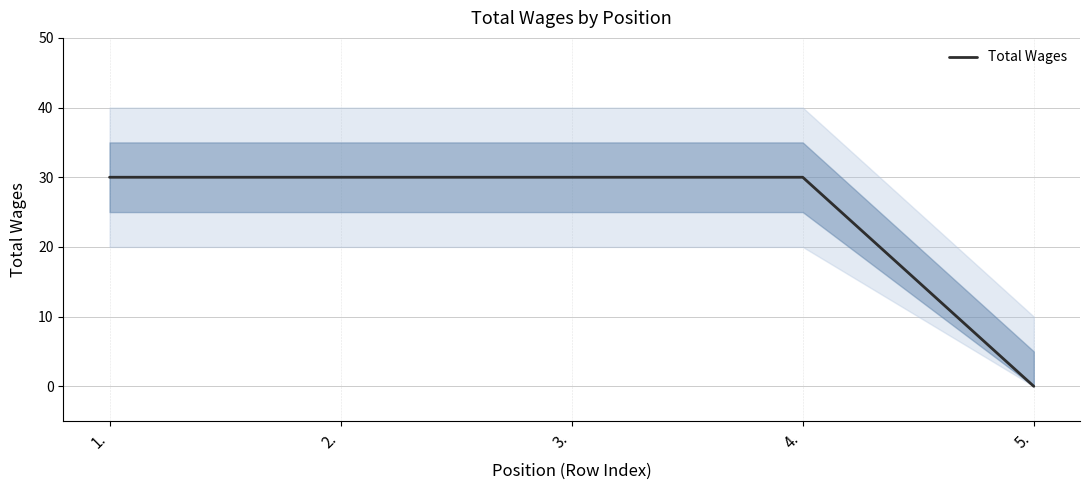

True or false: the data has more than 2 interior local peaks.

False